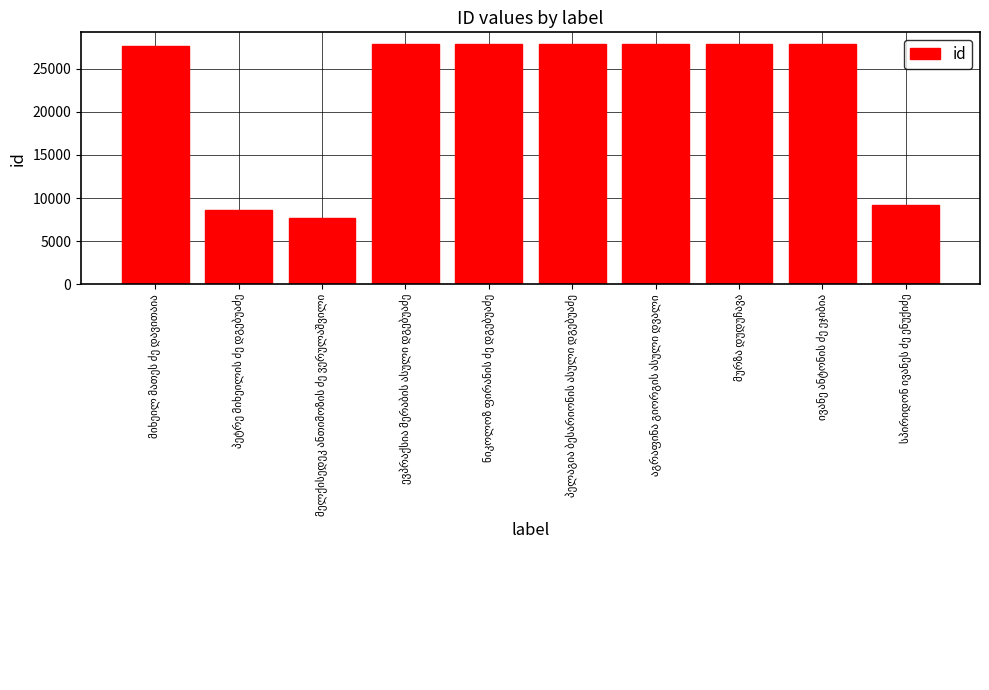

What is the value of the 7th bar from the left?

27826